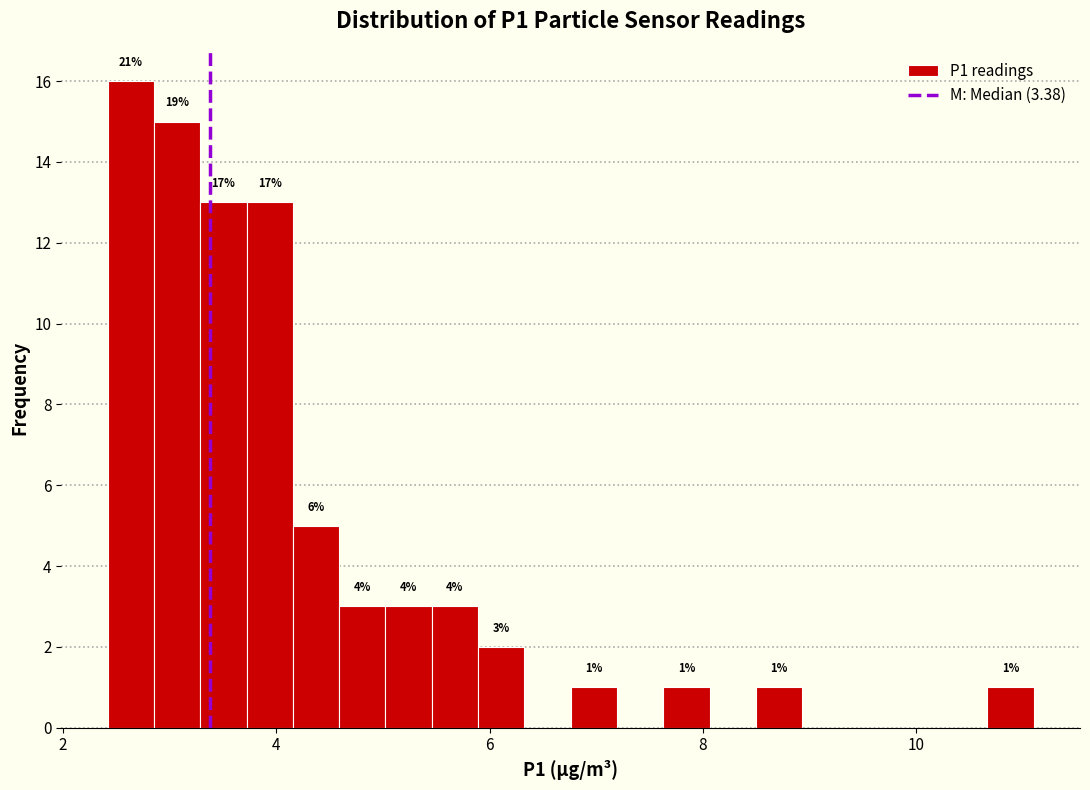

Read against the x-axis, roughly where is the centre of the tallest bar?

2.6